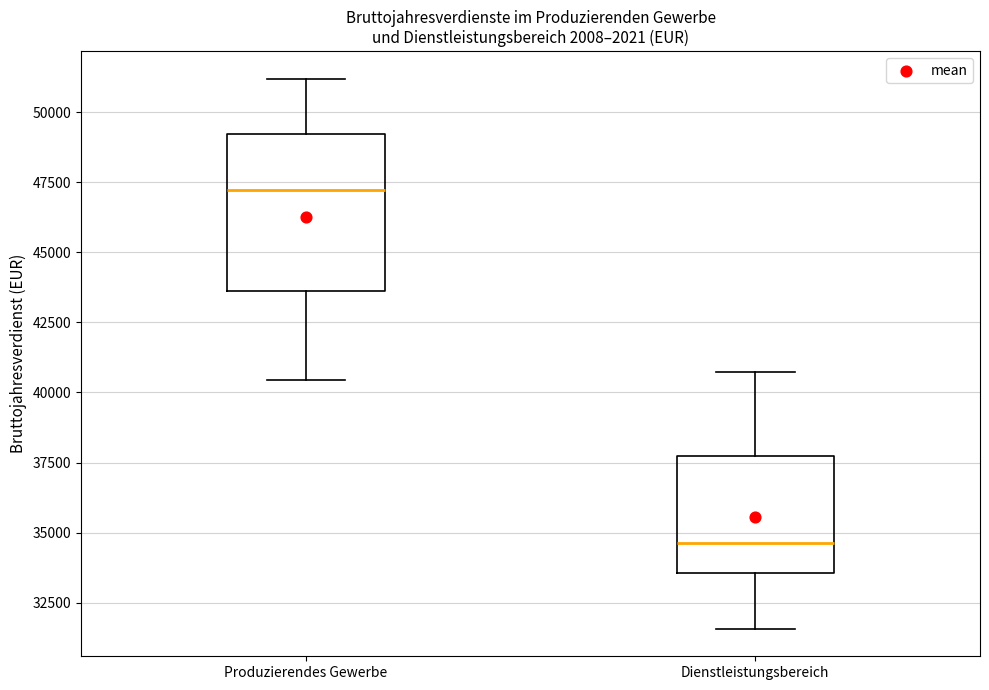

Which box is the tallest, from its lower edge to its upper edge?

Produzierendes Gewerbe